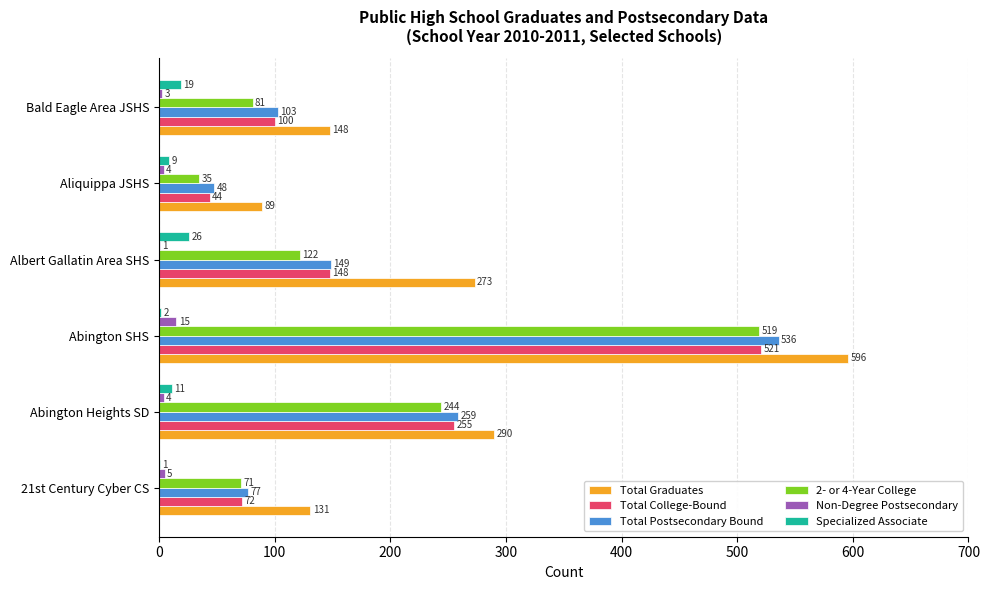

Which series has the widest spread of values?

Total Graduates